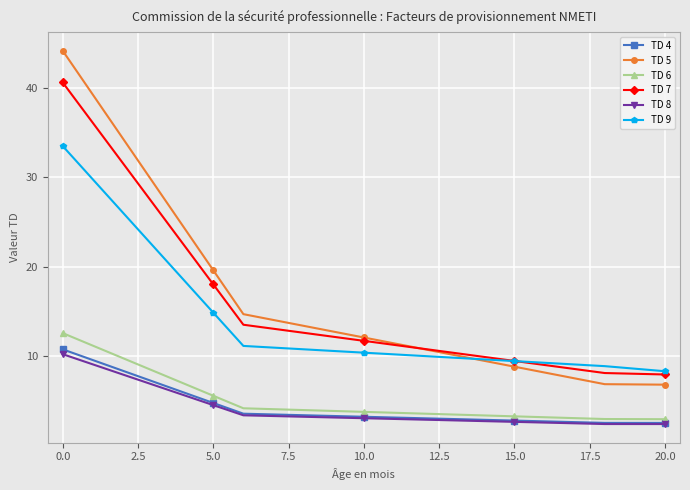

True or false: TD 7 and TD 4 cross at least once.

False